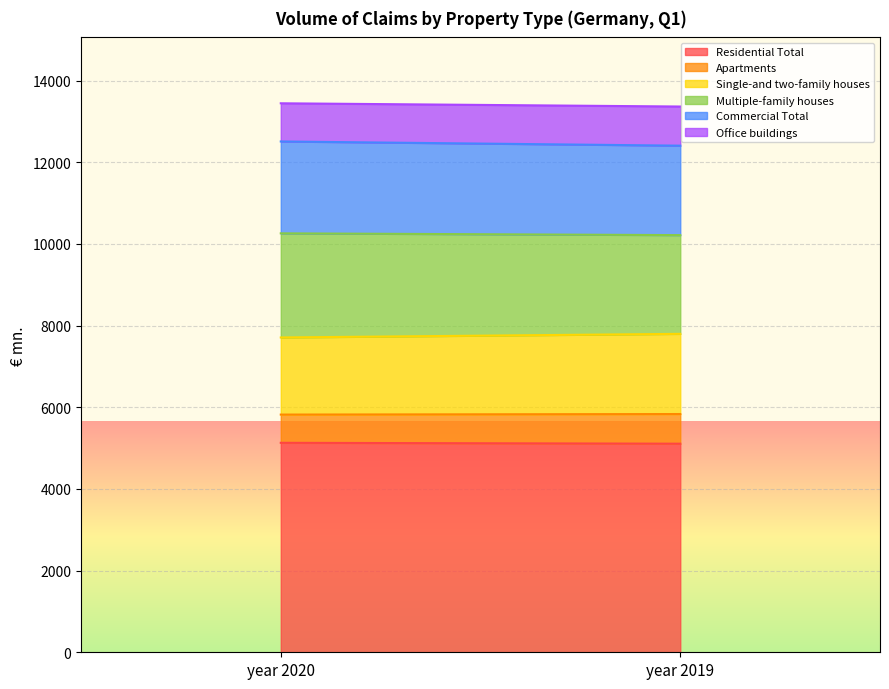

Read the Single-and two-family houses value at year 2019.

1963.4